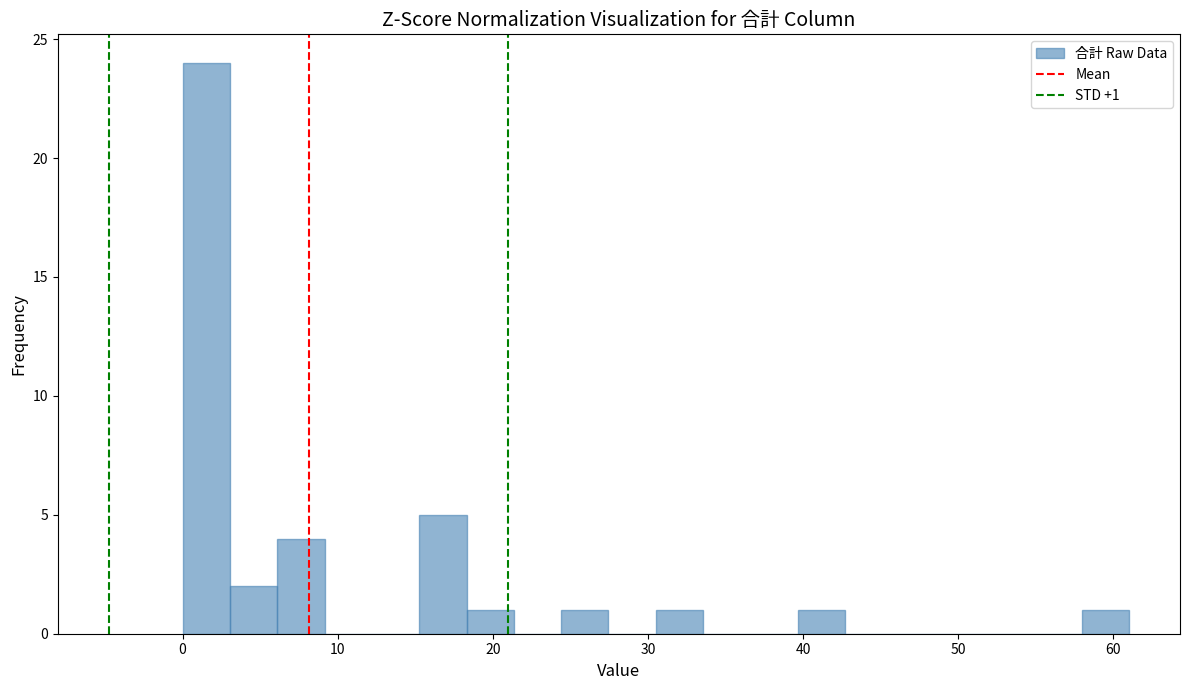

Read against the x-axis, roughly where is the centre of the tallest bar?

2